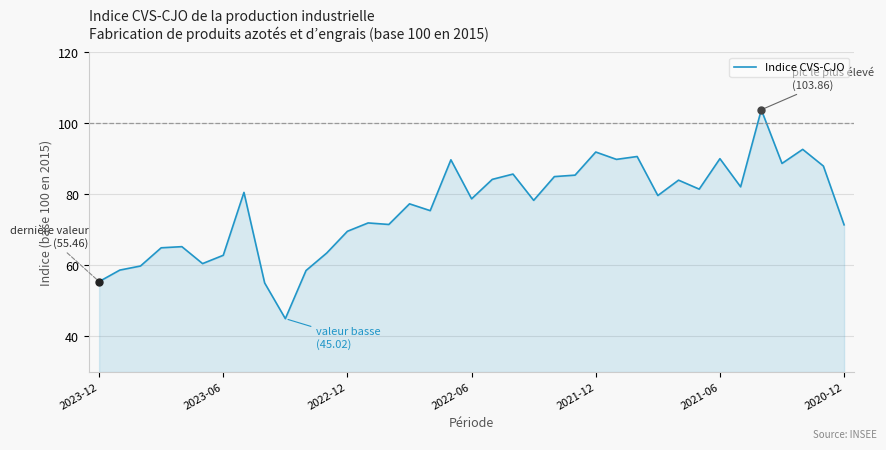

What is the difference between the maximum and minimum values?

58.8